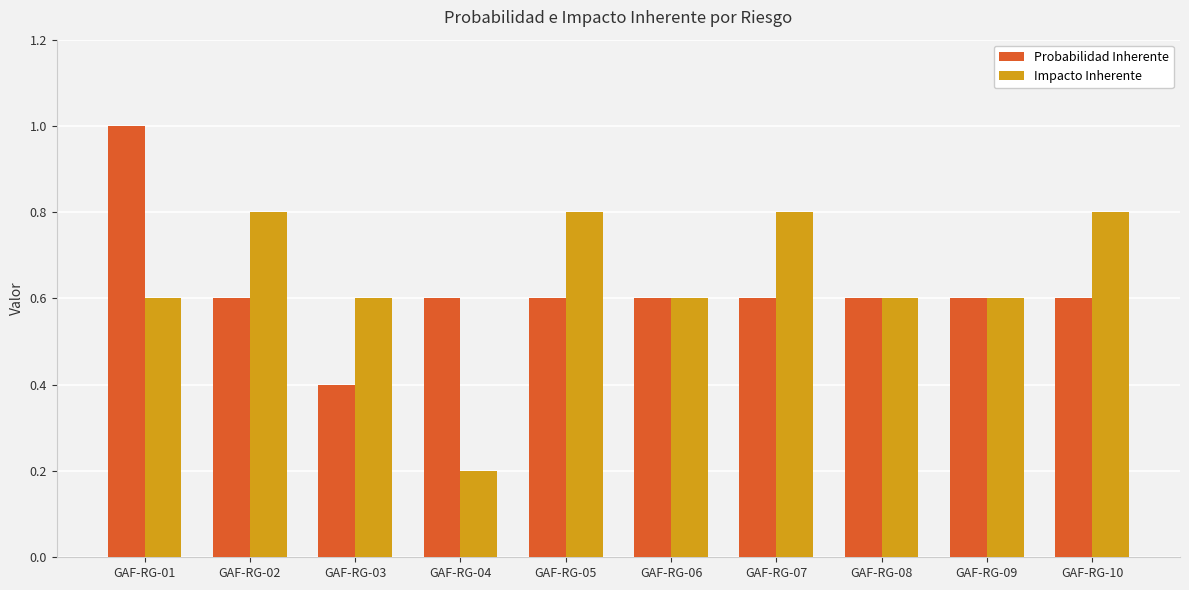

Between GAF-RG-06 and GAF-RG-07, which series saw the biggest shift?

Impacto Inherente